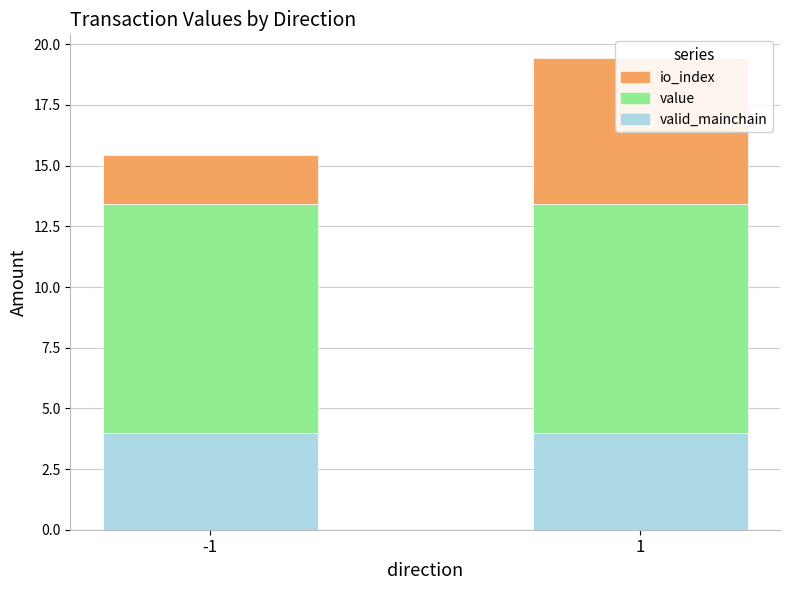

What is the spread (max minus min) of values at 1?

5.4